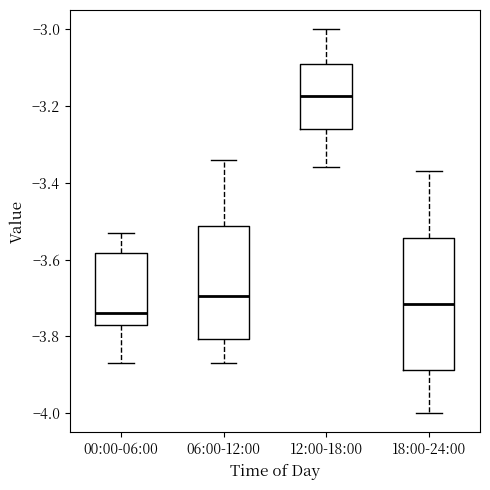

Where does the median line of the box for 12:00-18:00 sit on the y-axis? The values are not printed on the chart, so give them approximately, as read against the axis.

-3.18